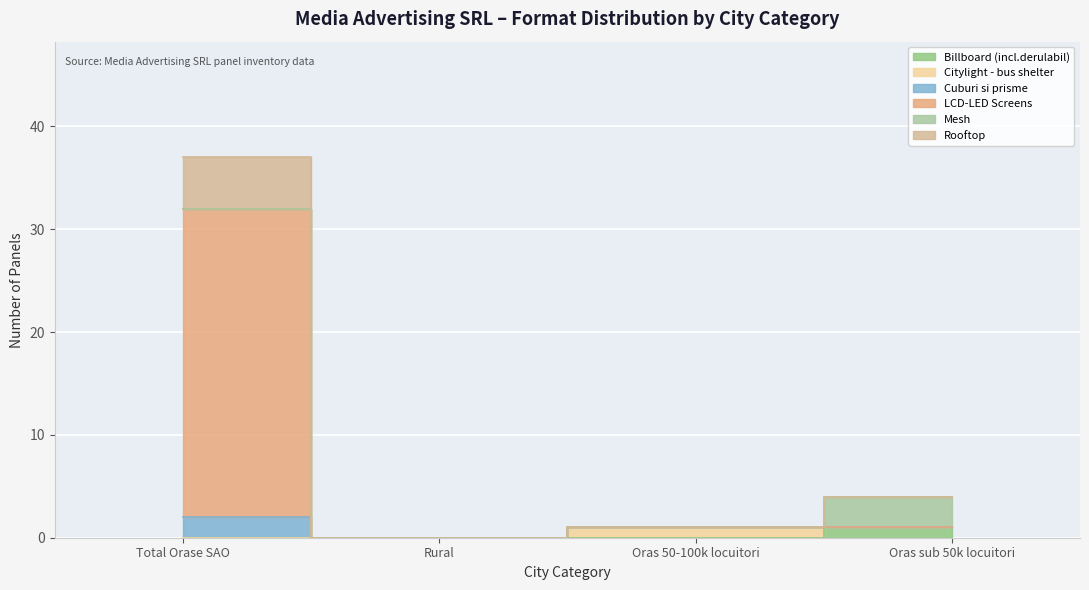

The Rooftop series shows 0 at Rural. True or false?

True